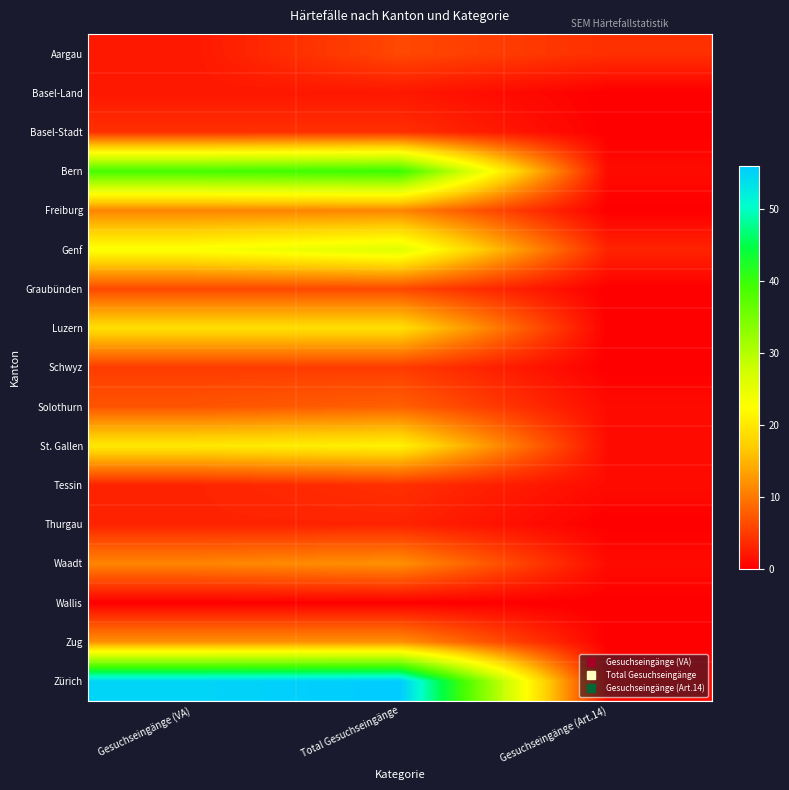

Which series has the largest total across all categories?

Zürich